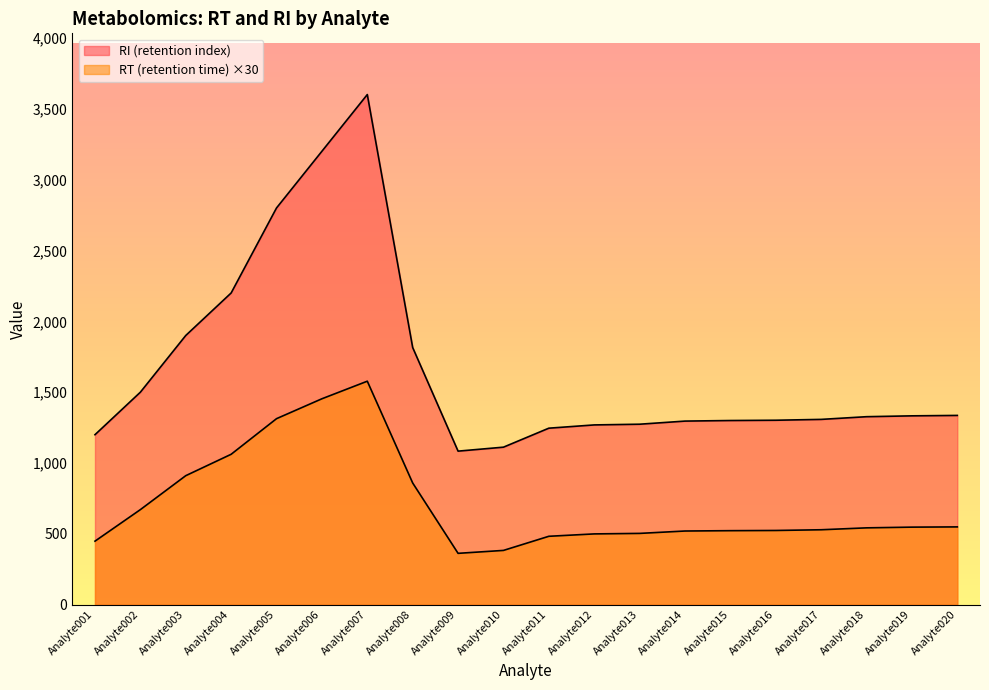

What is the difference between the second highest and minimum values in the RI (retention index) series?

2116.0